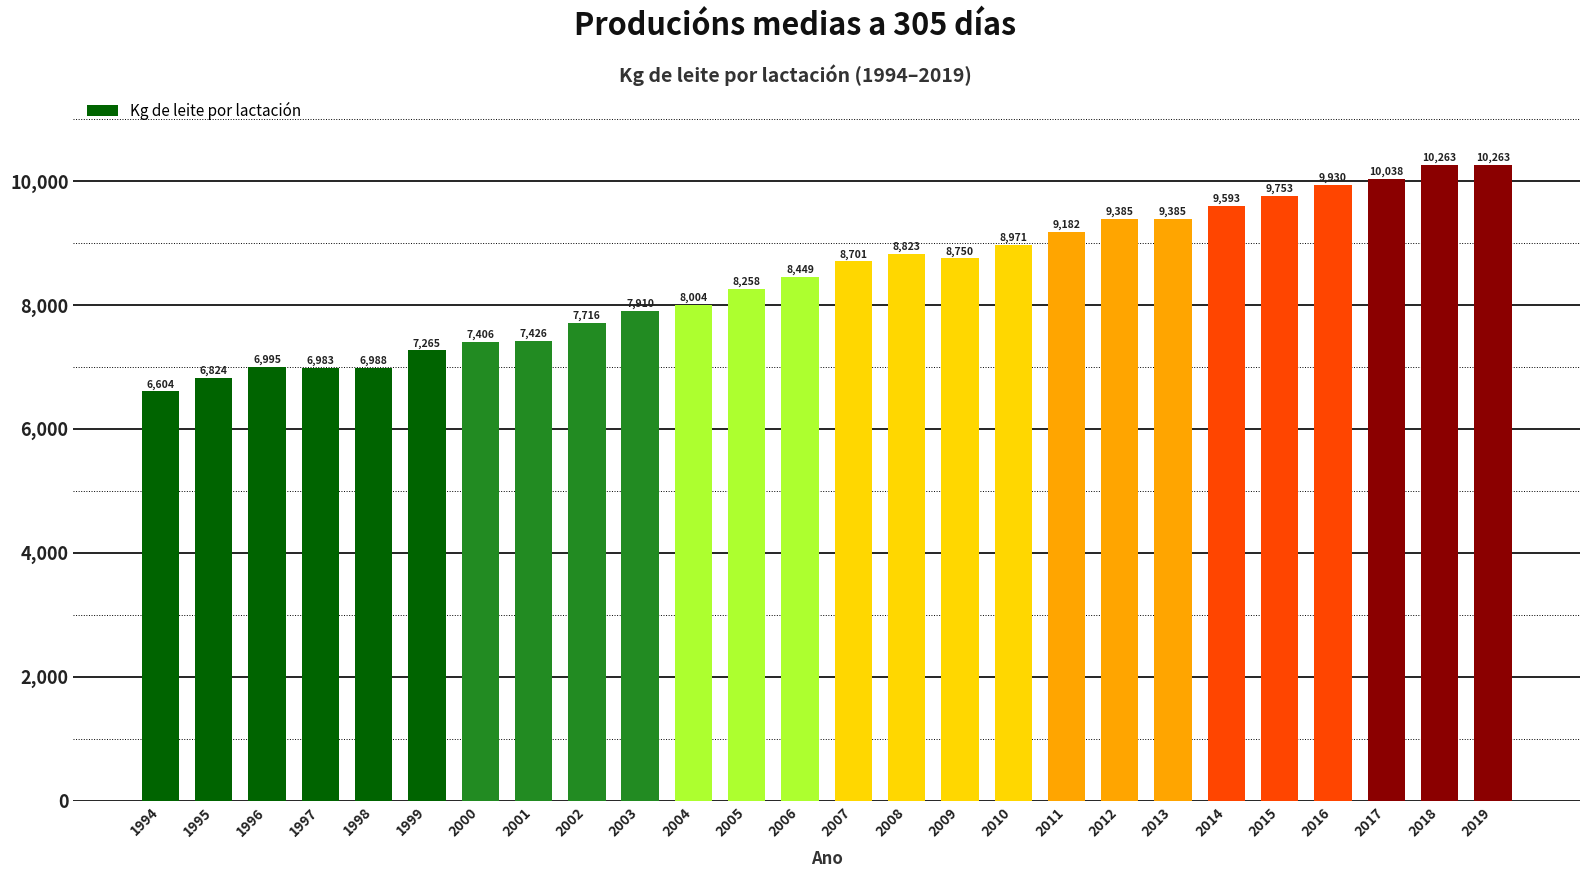

What is the change in value from 1997 to 2007?

+1718